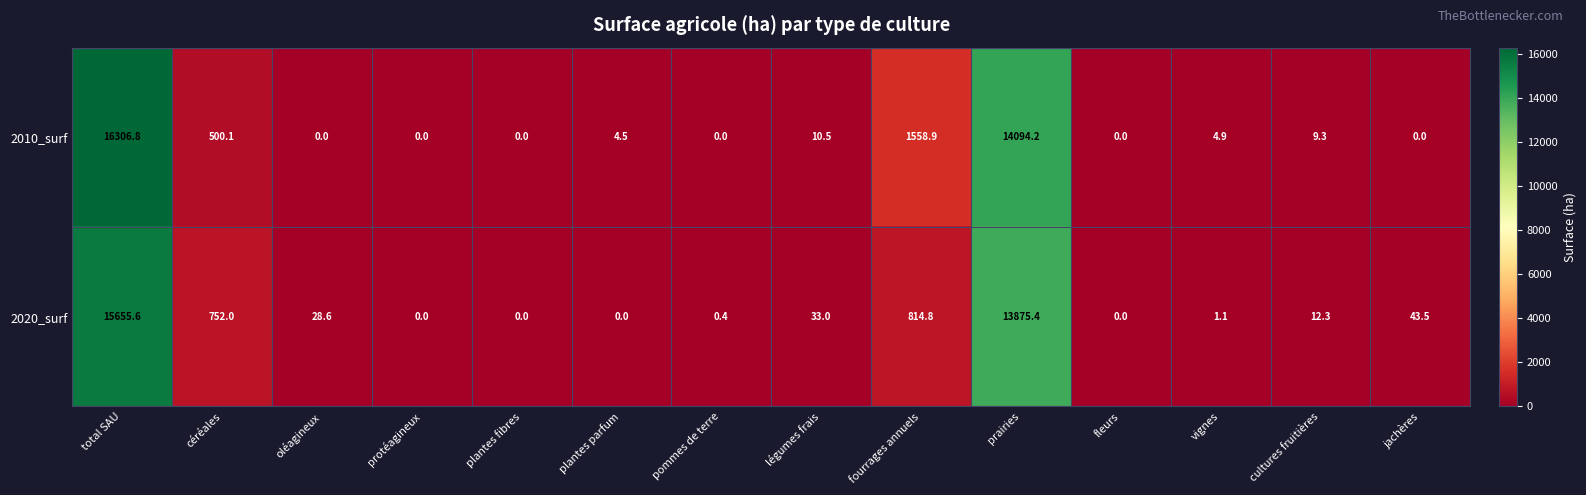

Which series has the largest total across all categories?

2010_surf